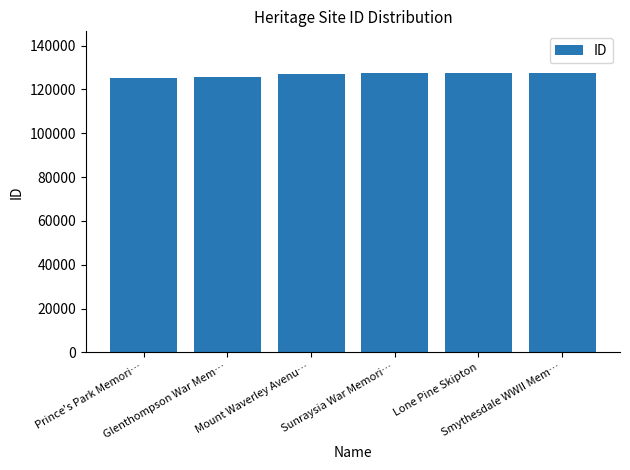

How many data points are less than 127285?

3